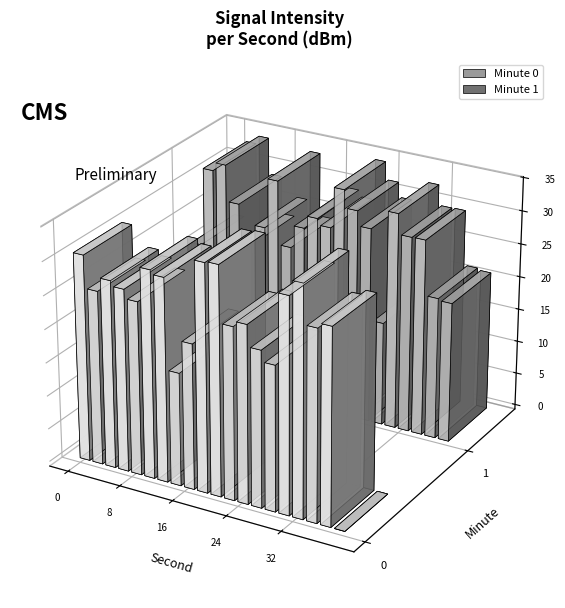

True or false: 0 has a value of -46.3 at 20.

False